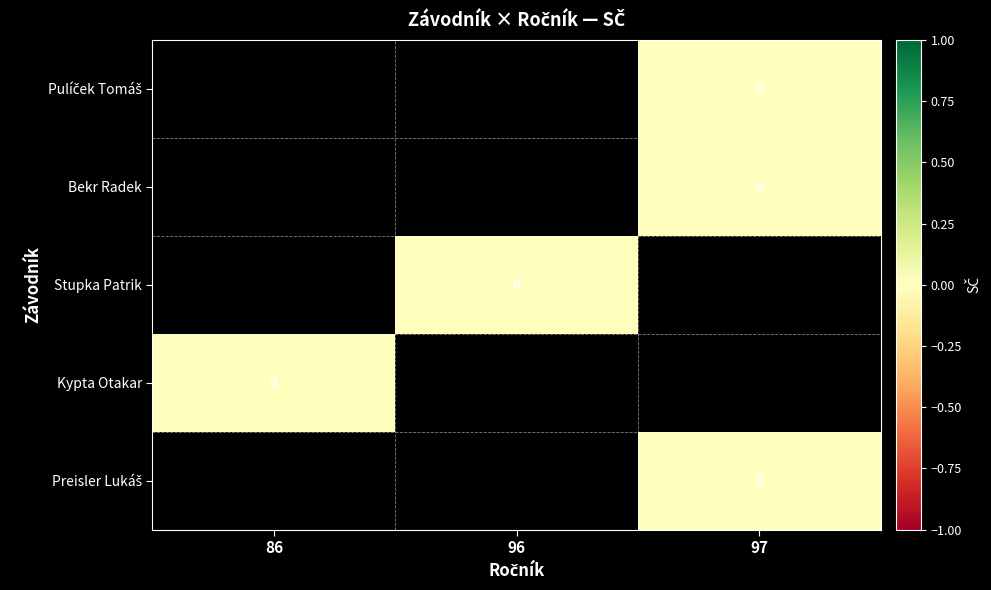

Rank the series by their average value, from highest to lowest.

Pulíček Tomáš, Bekr Radek, Stupka Patrik, Kypta Otakar, Preisler Lukáš